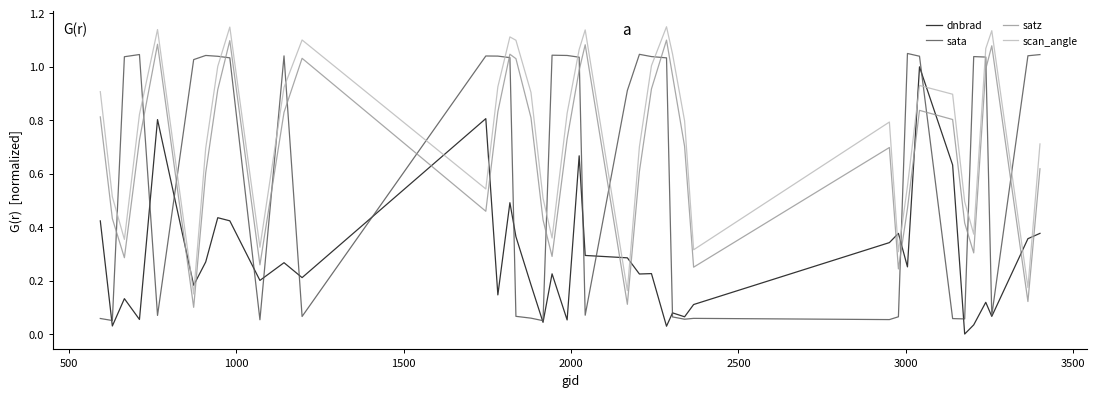

Which series has the largest total across all categories?

scan_angle